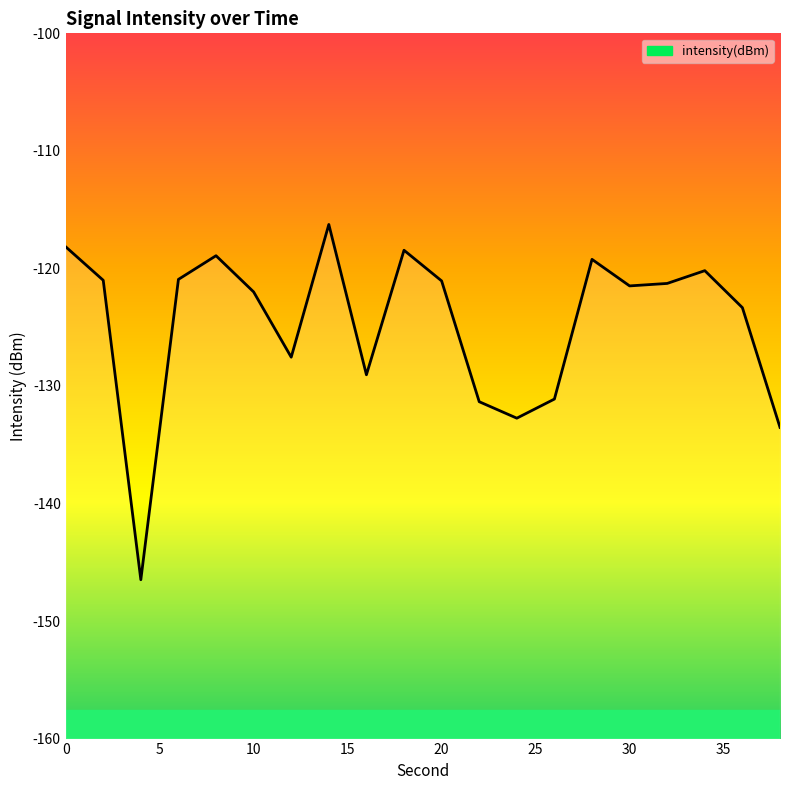

At which category does the chart reach its peak across all series?

14